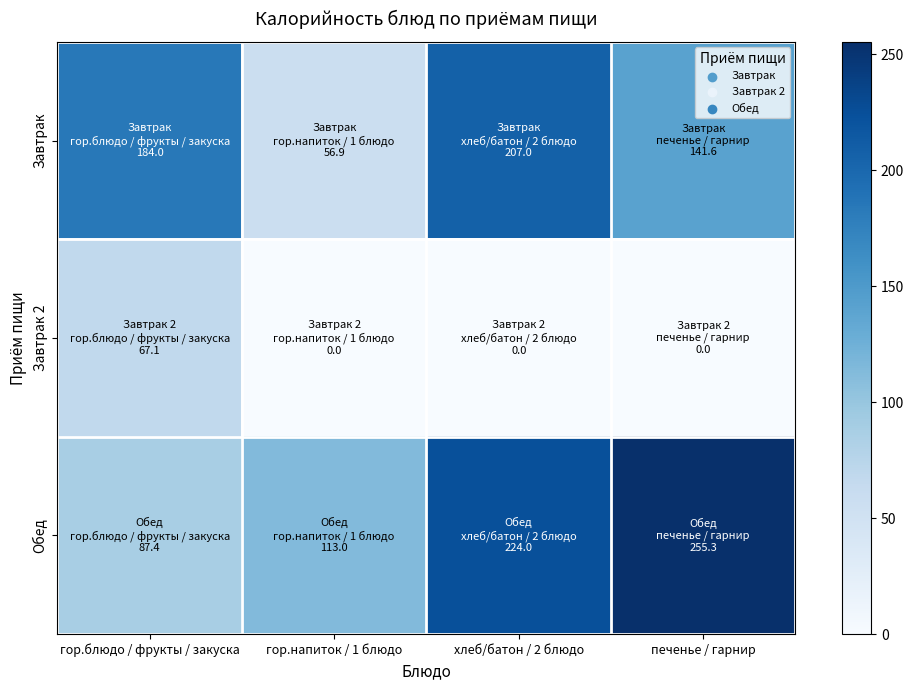

List the series in order of their peak value, highest first.

Обед, Завтрак, Завтрак 2